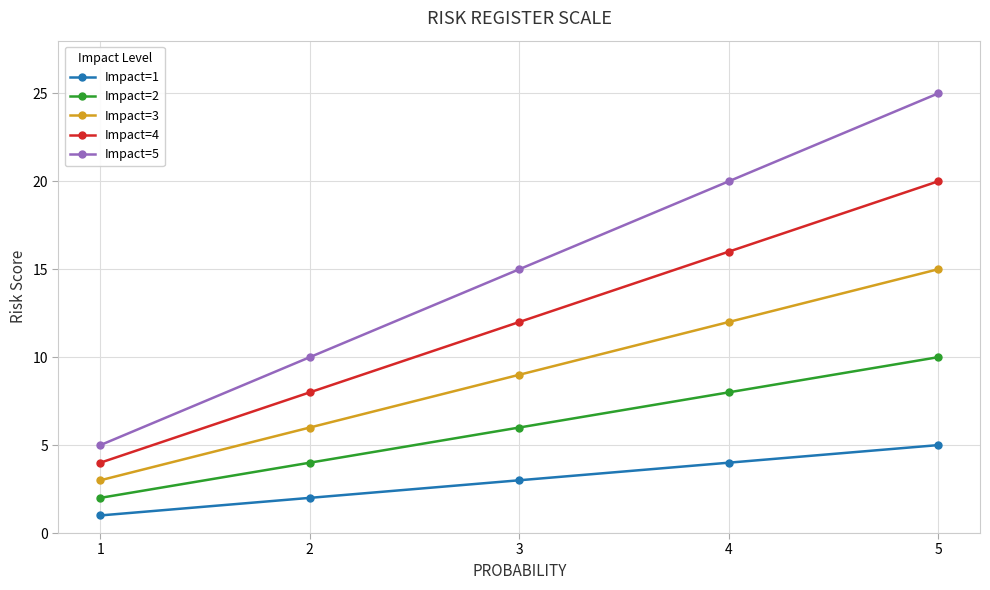

What is the value of the Impact=5 point at the 5th from the left?

25